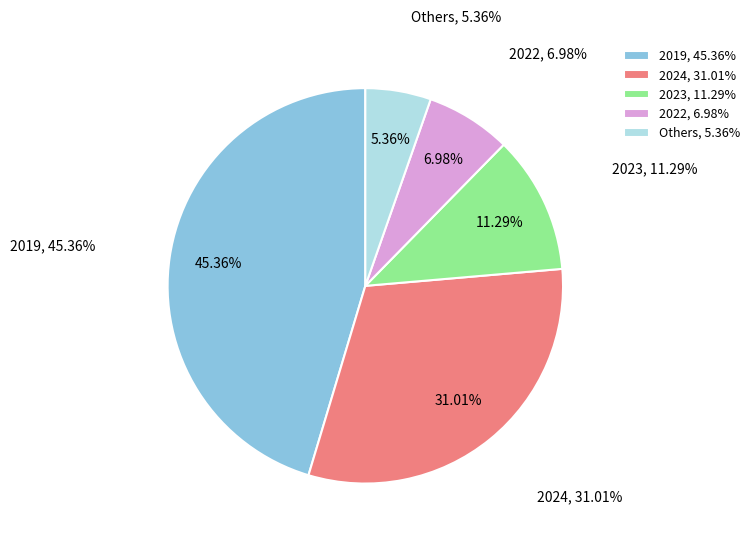

Which category has the biggest portion of the pie?

2019